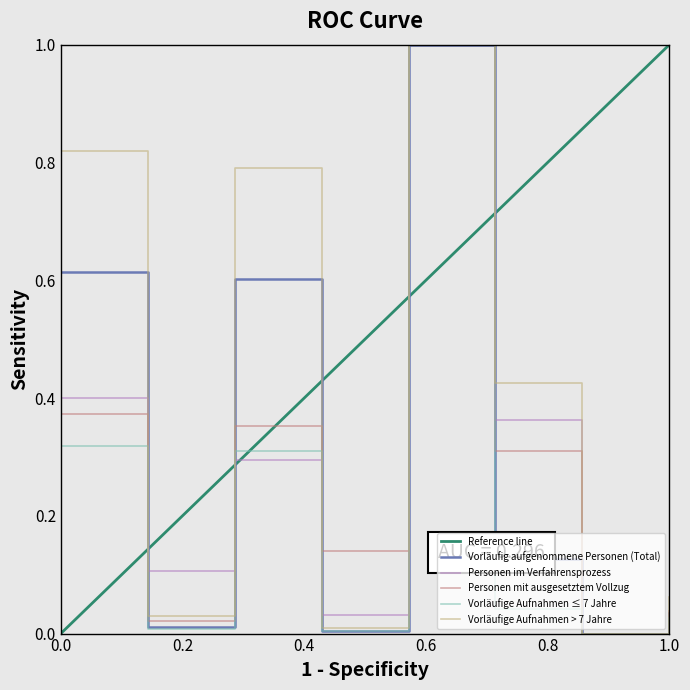

What is the highest value of the Vorläufige Aufnahmen ≤ 7 Jahre series?

1.0